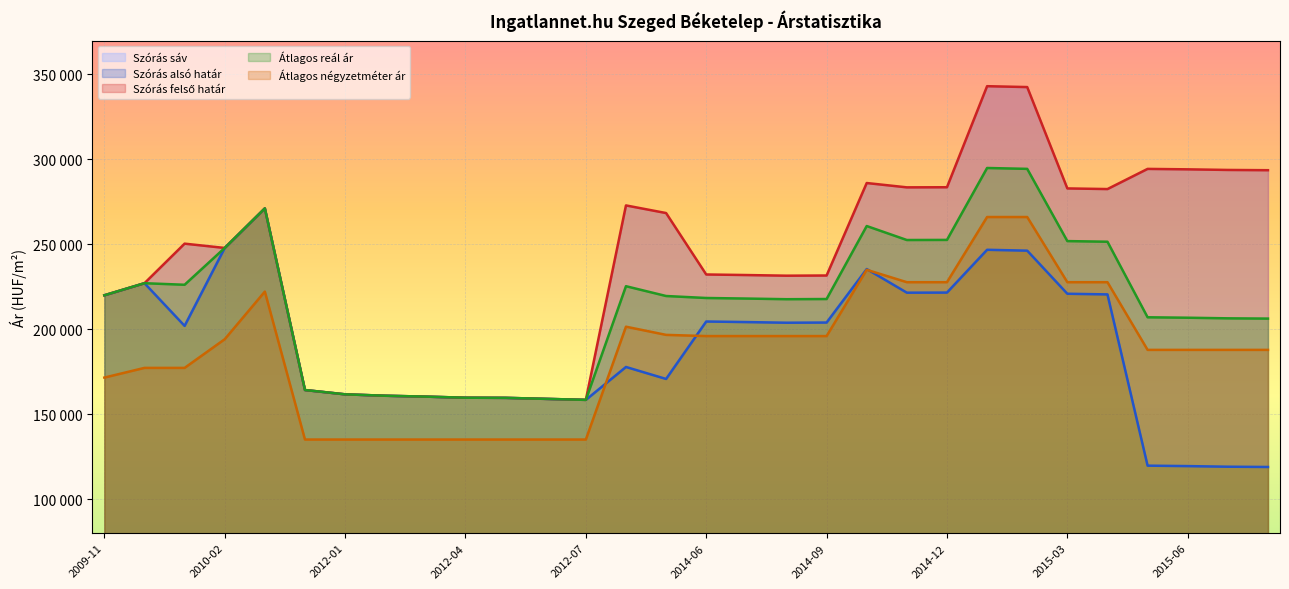

What is the label of the 12th point from the left?

2012-06